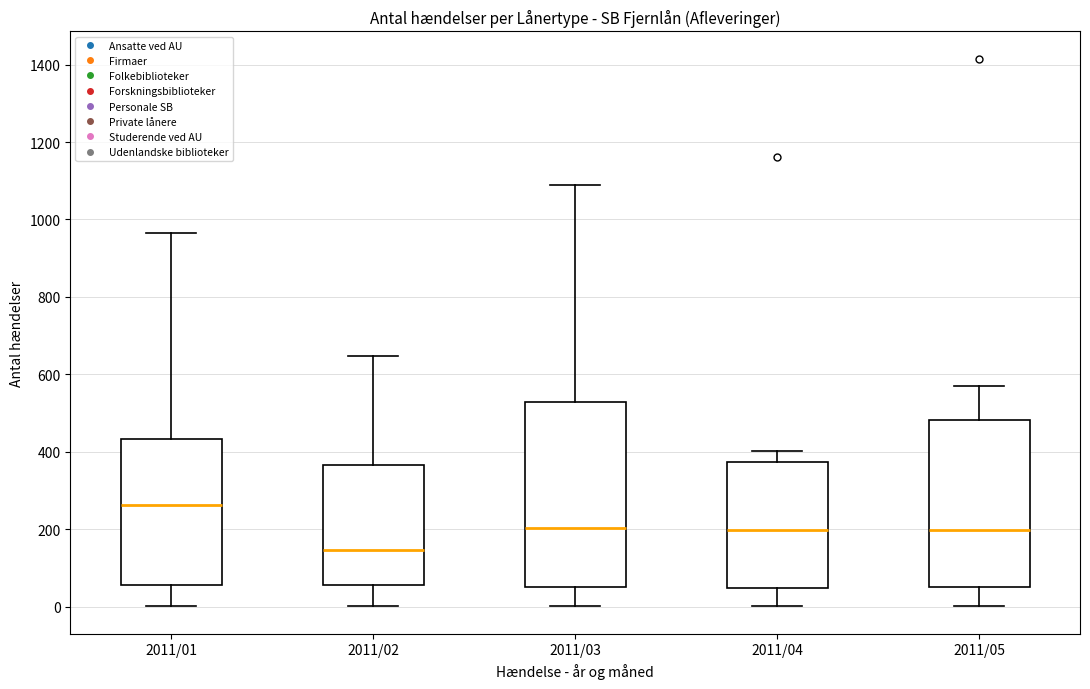

Which box has the lowest median line?

2011/02